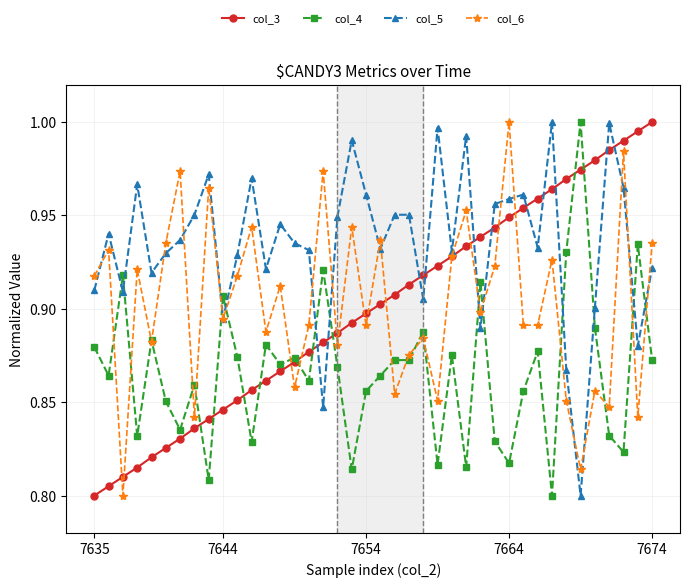

At how many categories does at least one series exceed 0?

40